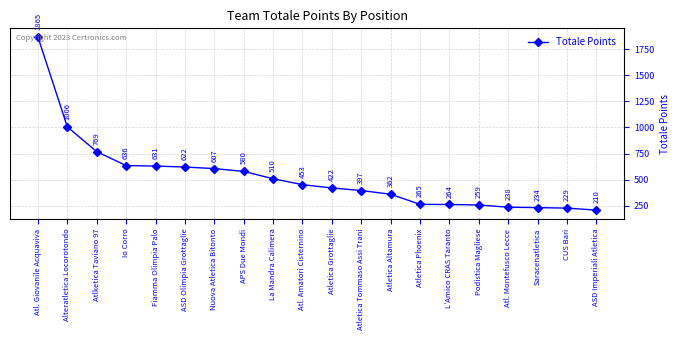

What is the value of the 20th point from the left?

210